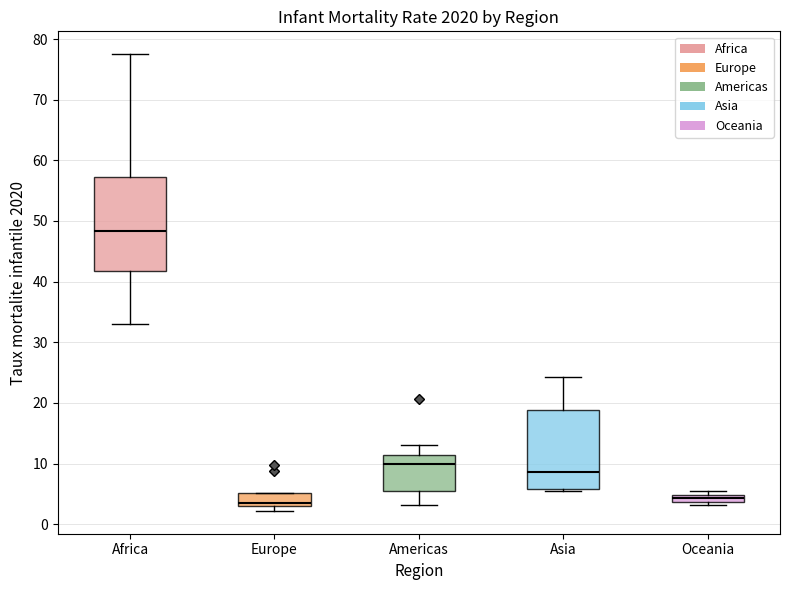

Which box has the highest median line?

Africa